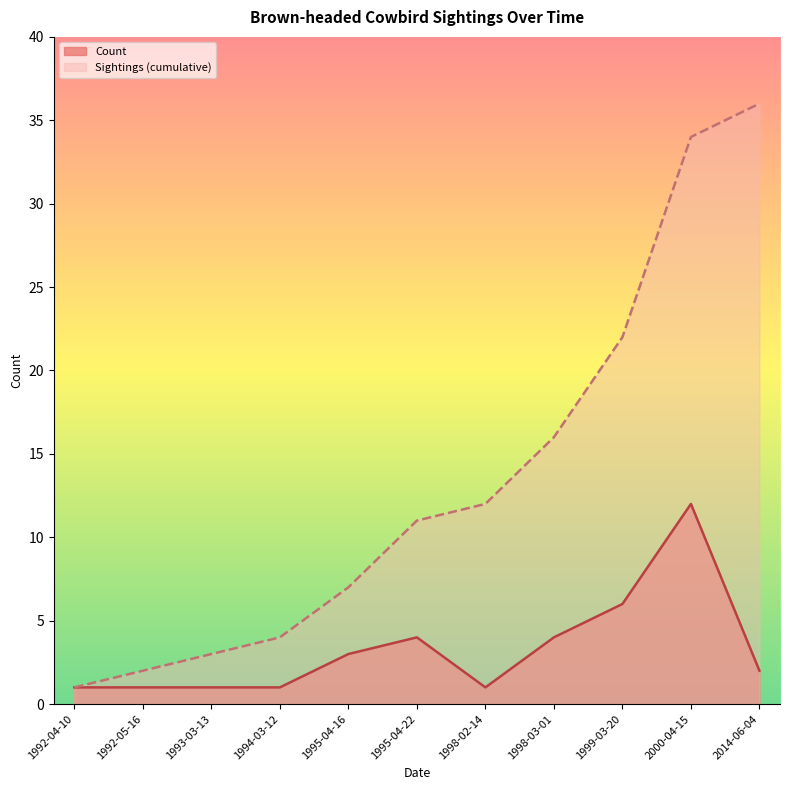

True or false: Sightings (cumulative) has a value of 6 at 1998-02-14.

False